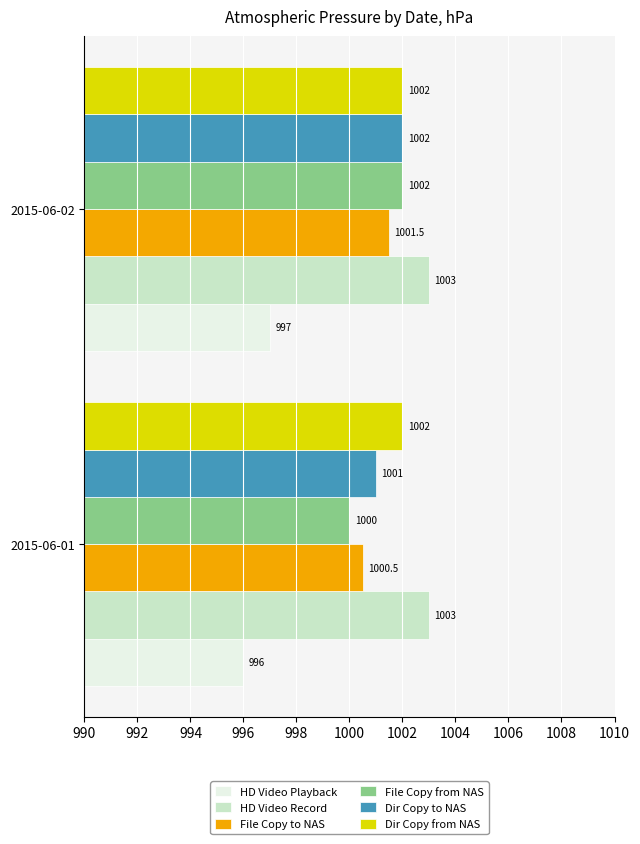

True or false: HD Video Playback has a value of 457.9 at 2015-06-02.

False